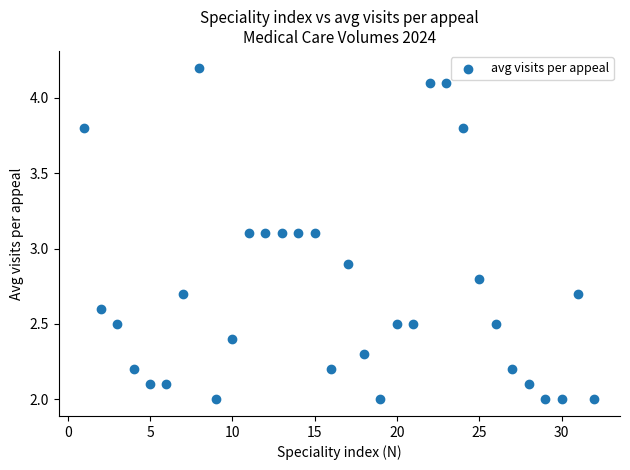

What is the range of X values (max minus min)?

31.0